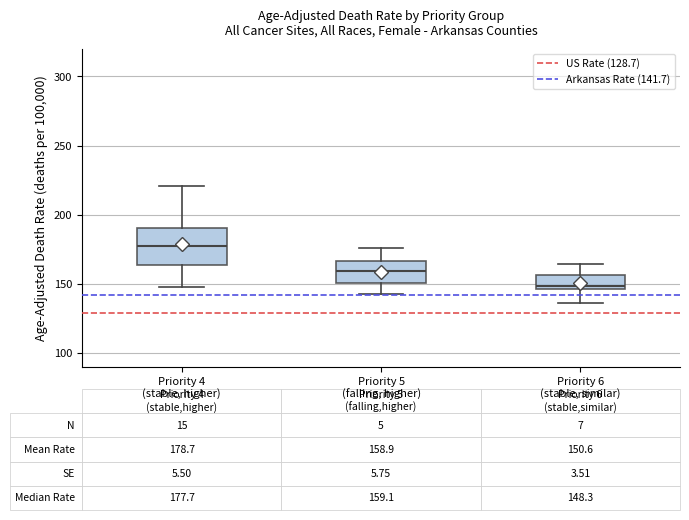

Which box's median line is the highest?

Priority 4 (stable, higher)